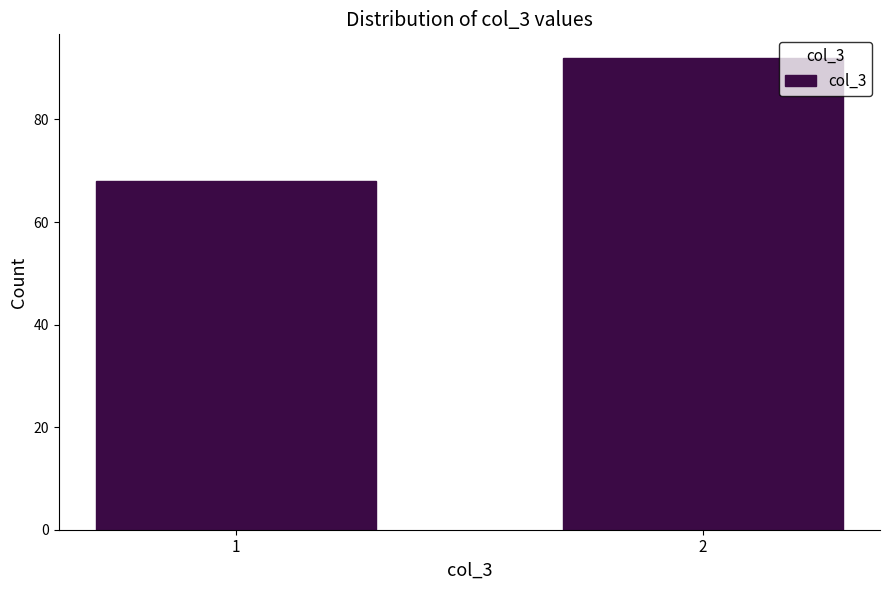

Reading left to right, extract all data points from this chart.

1=68	2=92